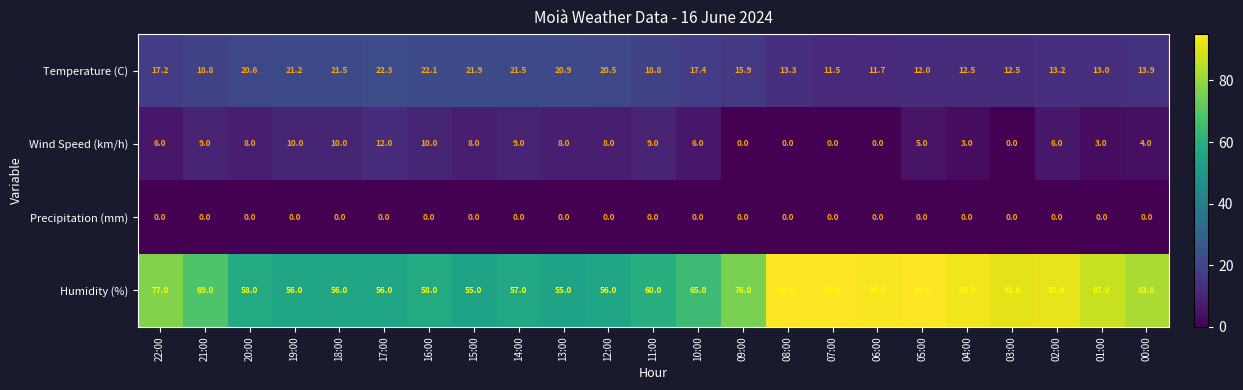

At how many categories does at least one series exceed 9?

23